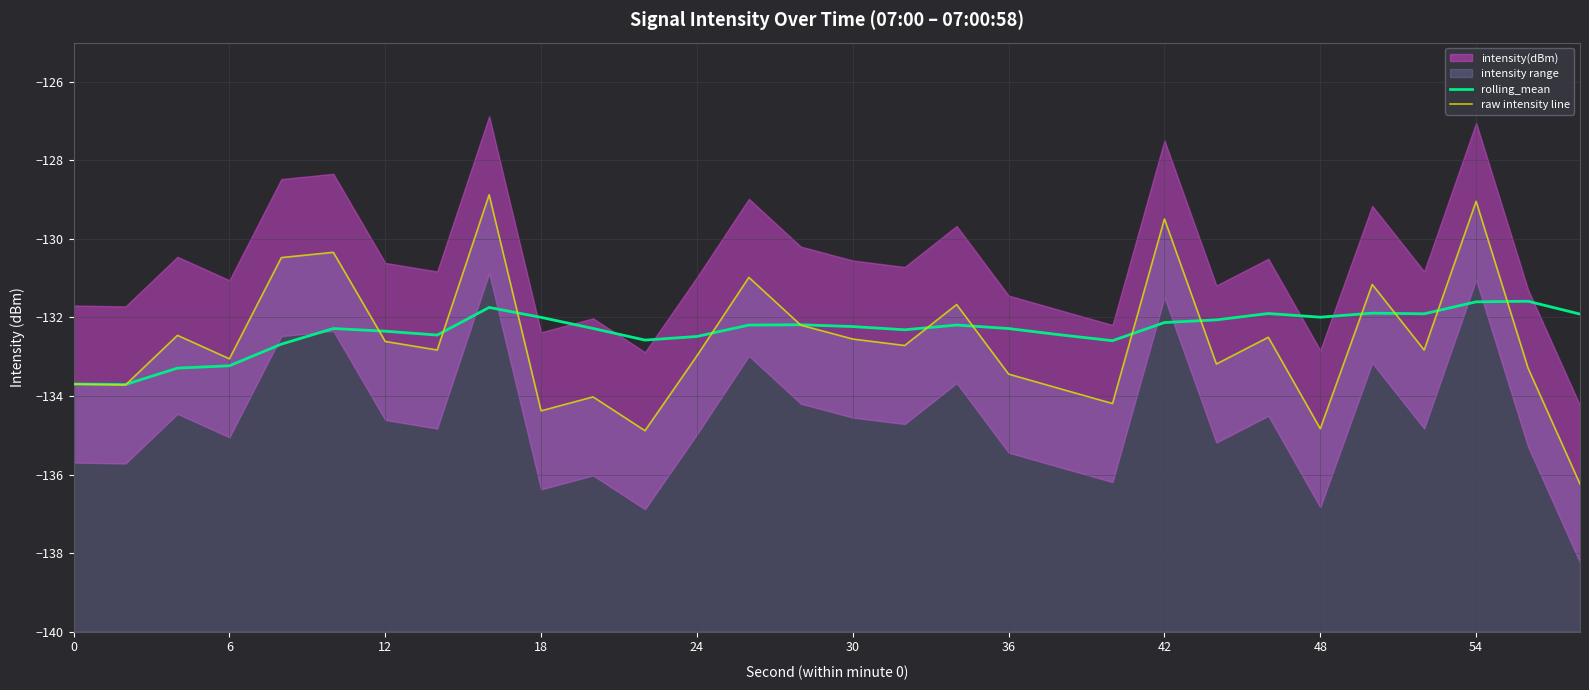

How many lines are shown in the chart?

2